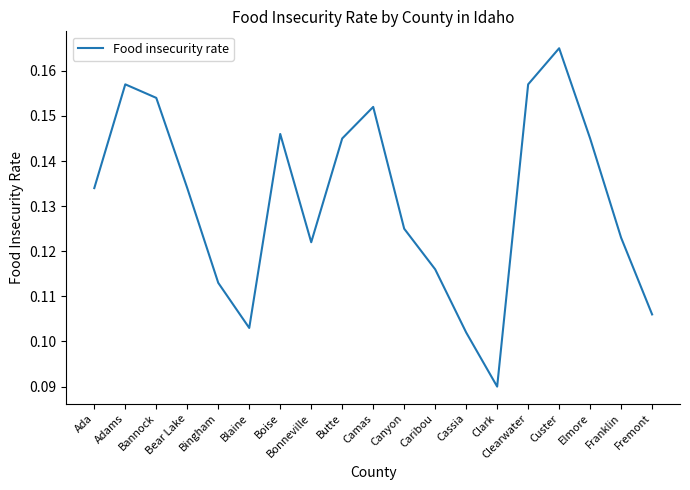

What position from the left is Camas?

10